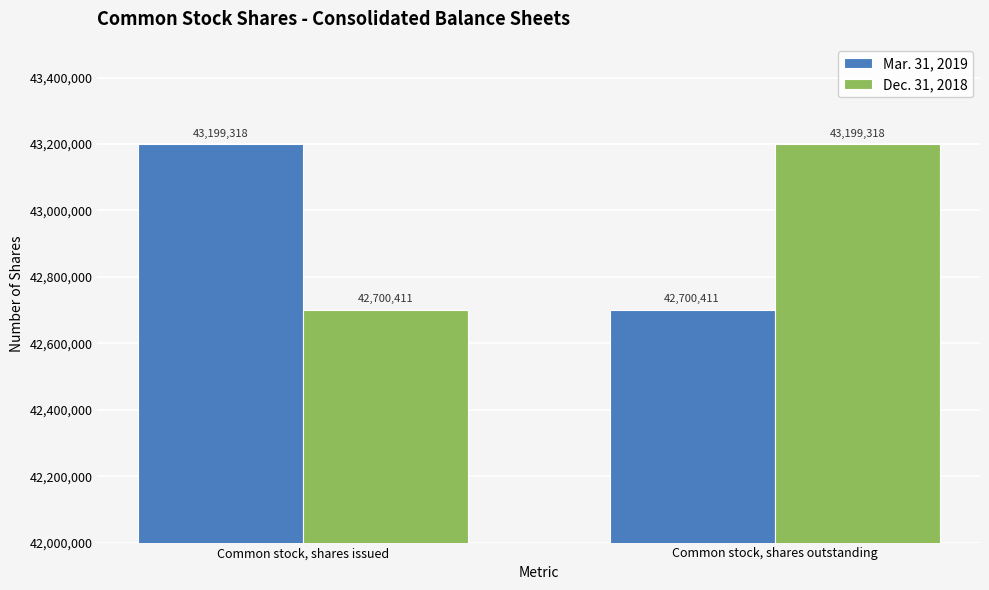

What is the difference between the Mar. 31, 2019 values at Common stock, shares issued and Common stock, shares outstanding?

498907